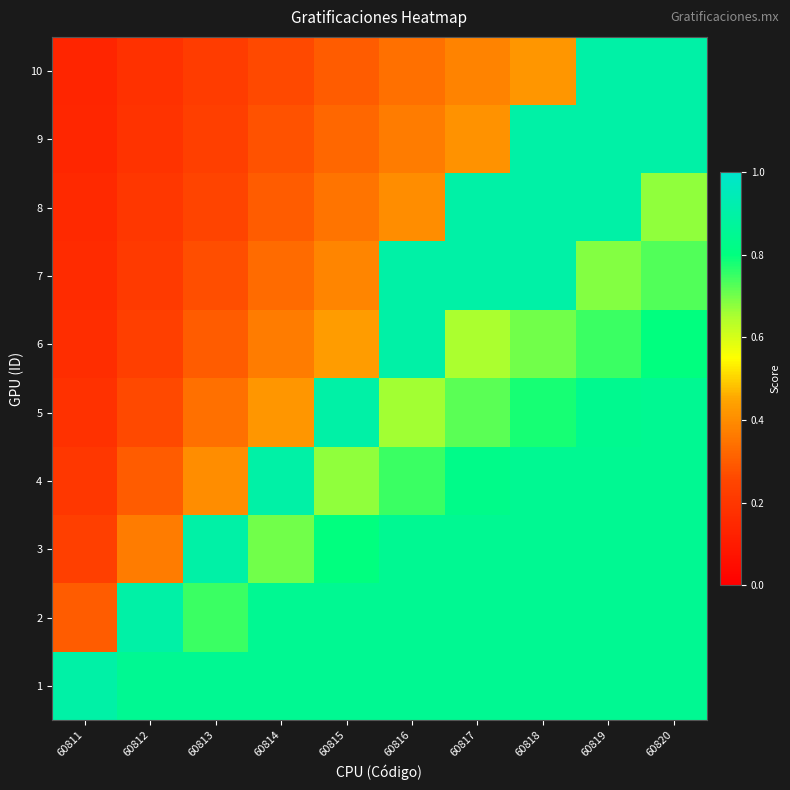

Which series changed the most between 60819 and 60820?

8